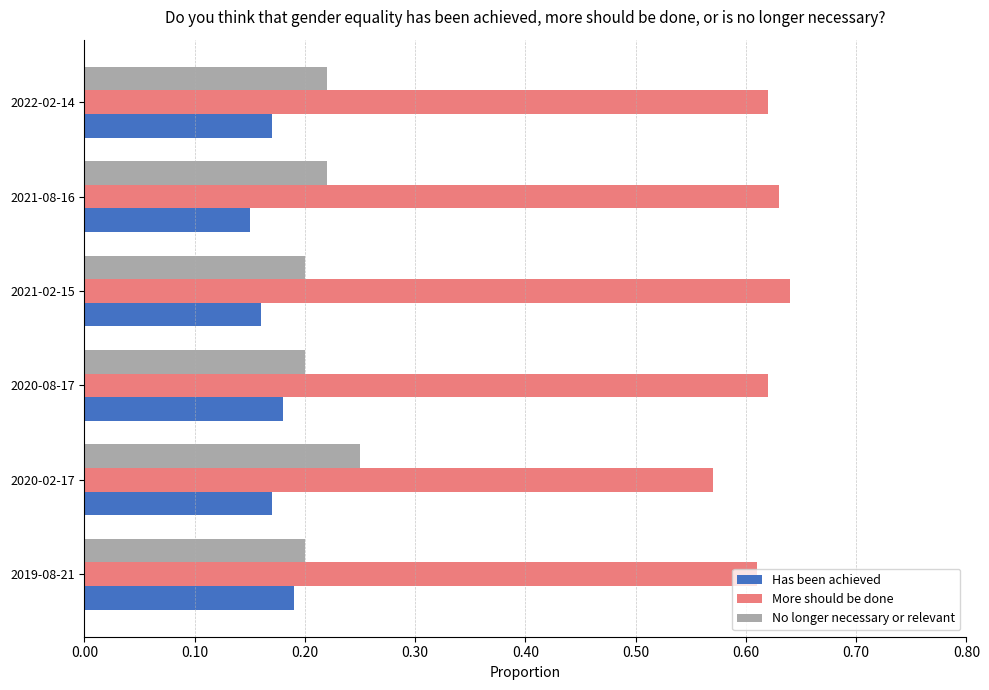

Which label corresponds to the largest value in the chart?

2021-02-15